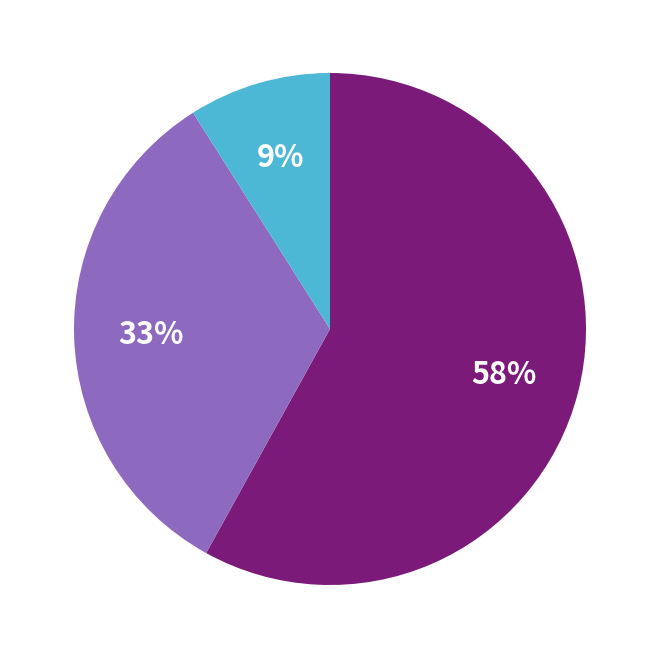

To the nearest percent, what is the difference between the largest and smallest slice percentages?

49%